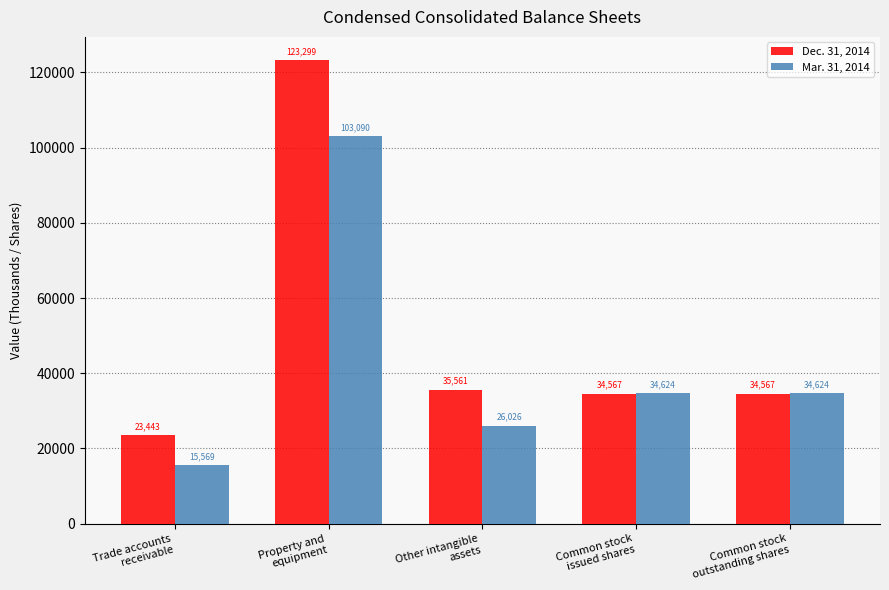

Is it true that Mar. 31, 2014 equals 15569 at Trade accounts
receivable?

True